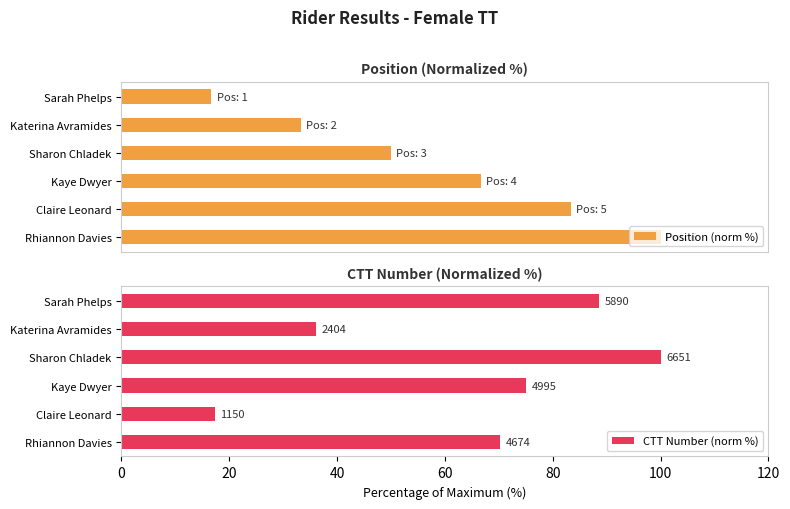

How many categories are shown in the chart?

6